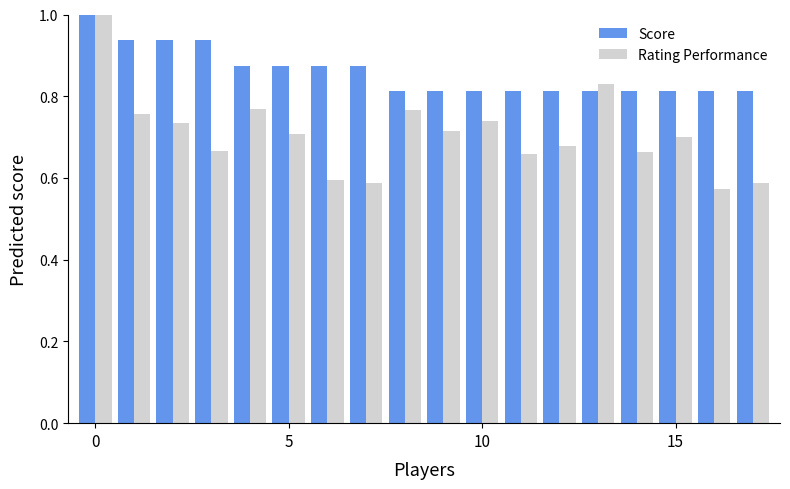

List the series in order of their overall mean, lowest first.

Rating Performance, Score